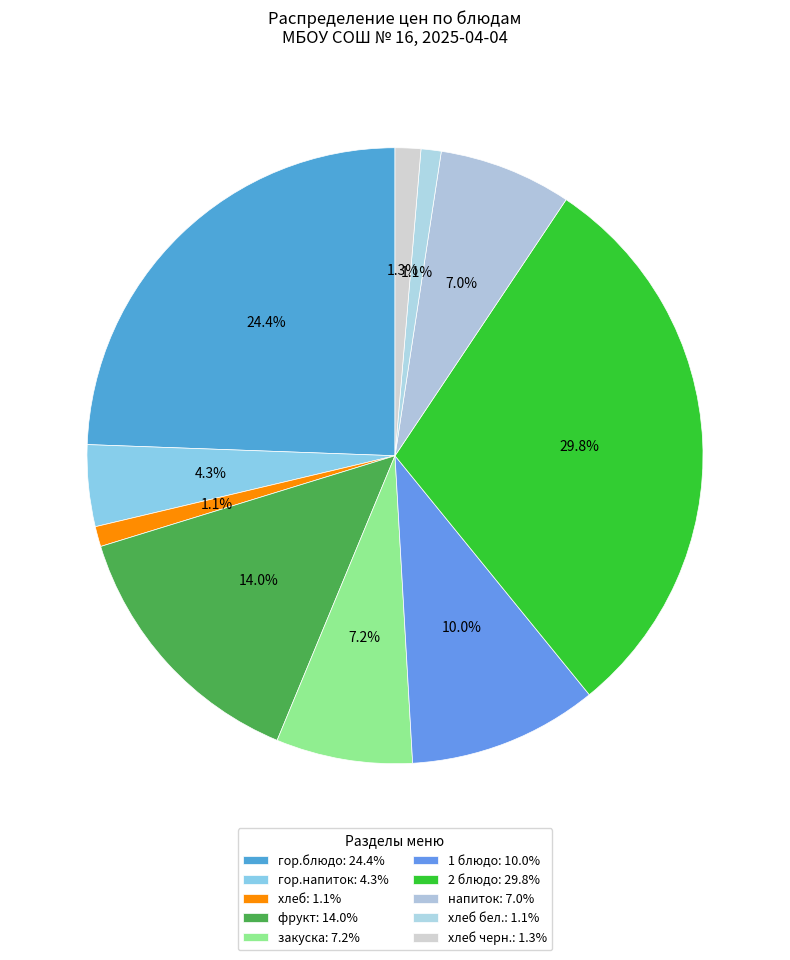

How many segments does this pie chart have?

10